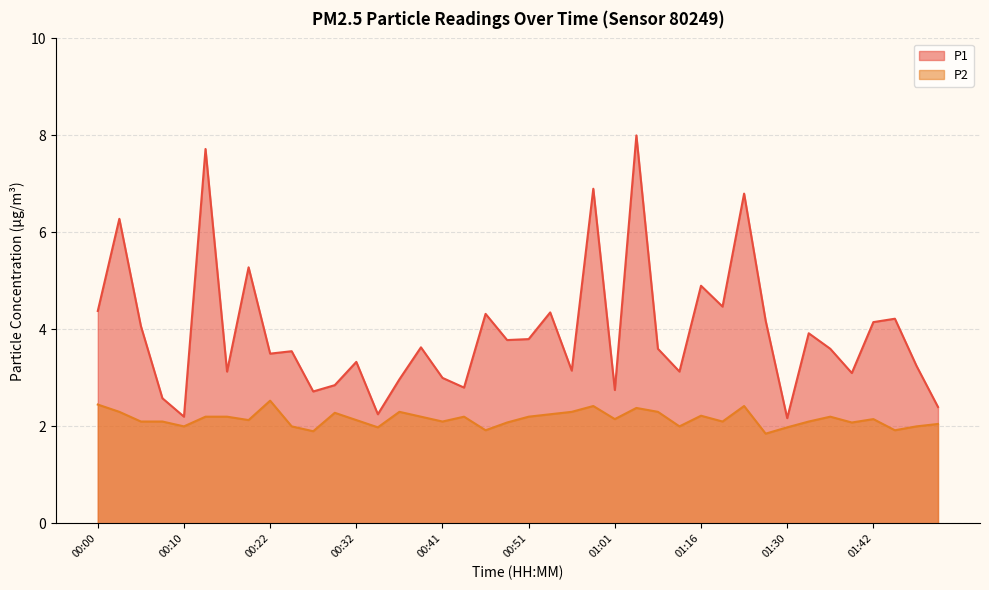

What is the maximum value for P1?

8.0